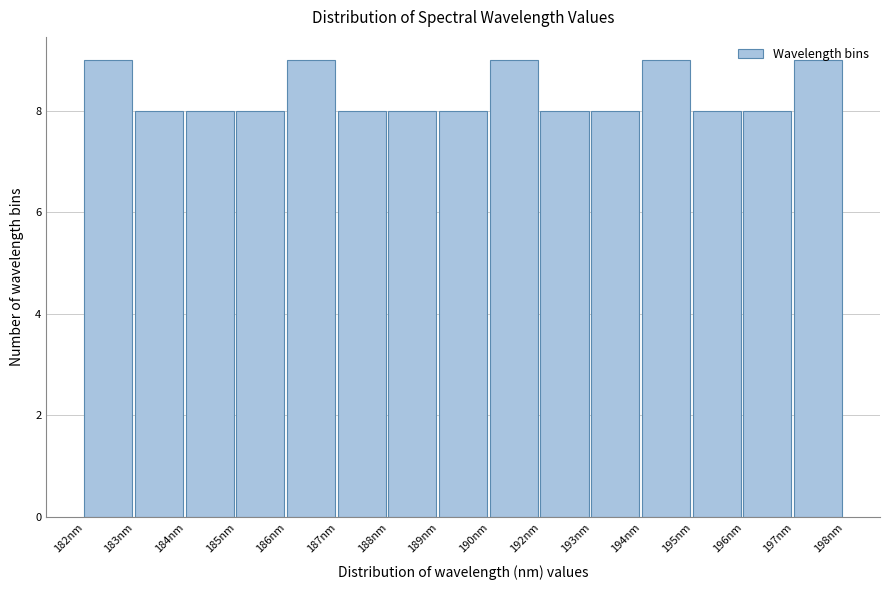

What is the maximum value shown in the chart?

9